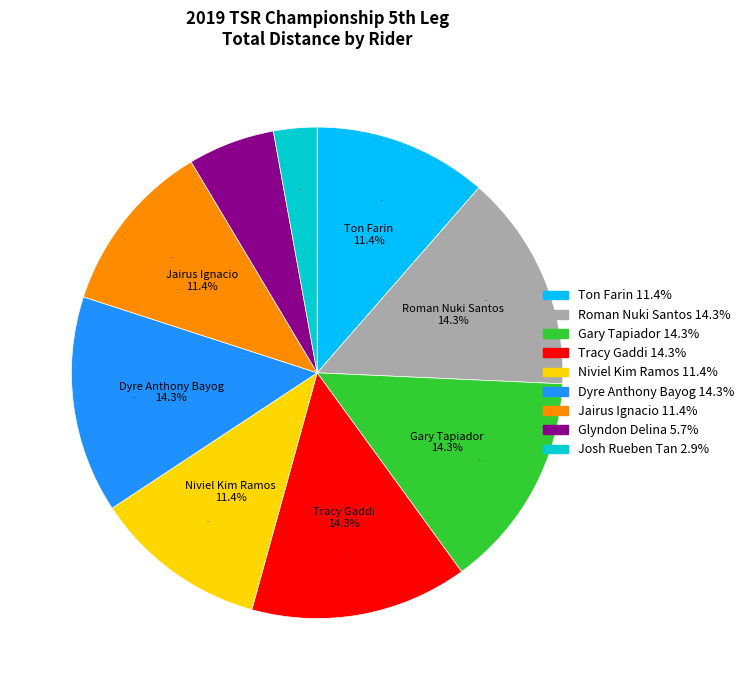

Is there a majority slice in this chart?

No